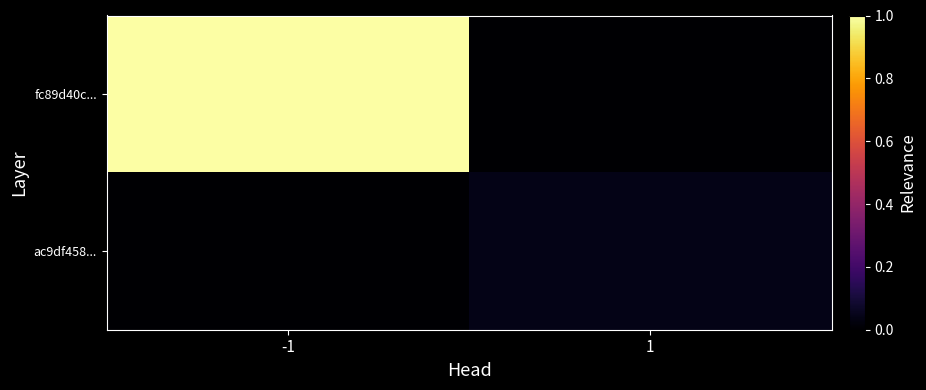

Rank the series by their average value, from lowest to highest.

ac9df458..., fc89d40c...